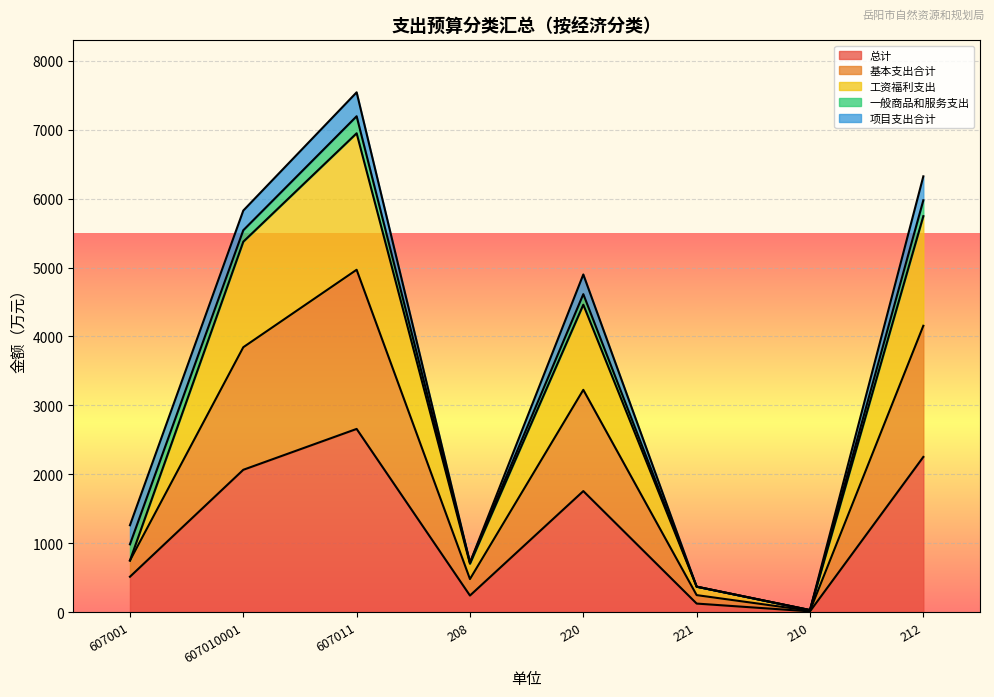

The value of 工资福利支出 at 212 is 9155.8. True or false?

False